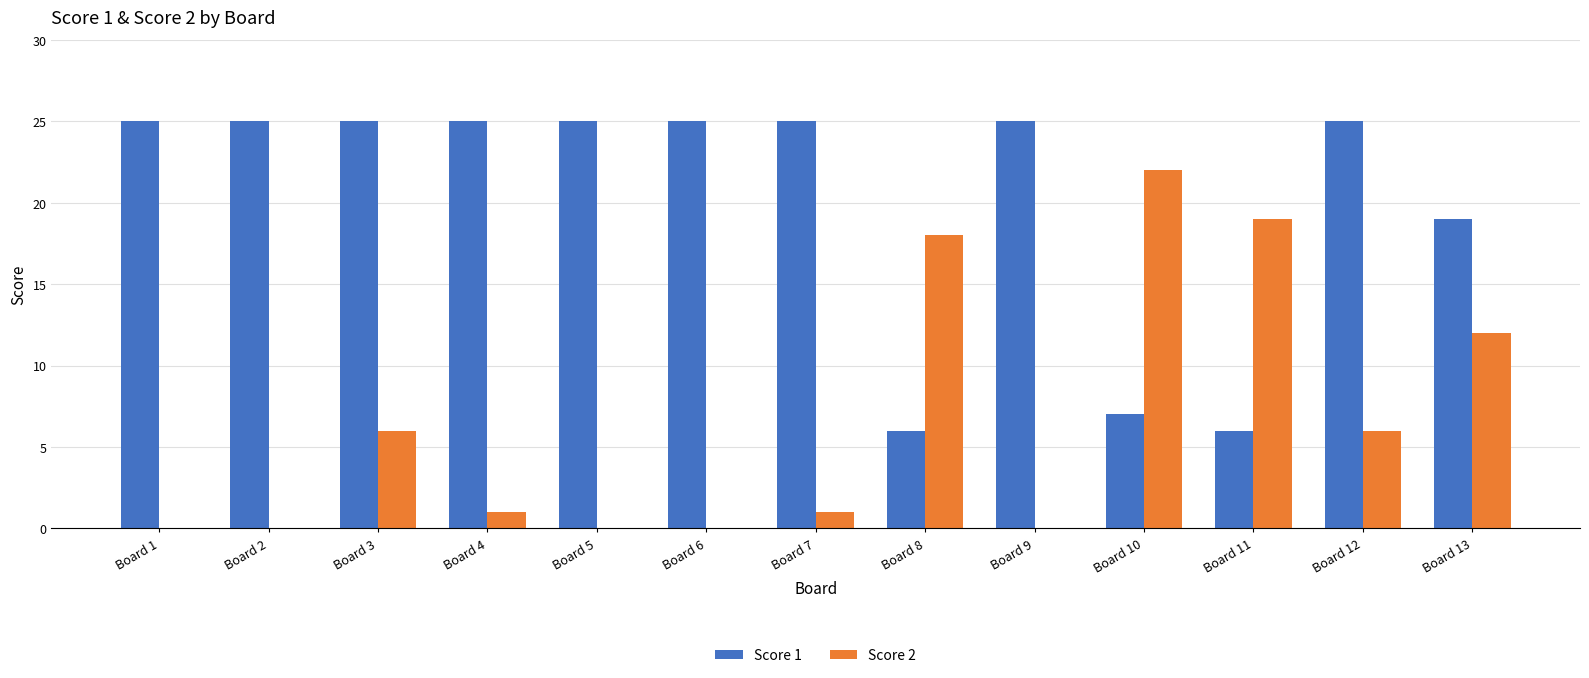

What are all the series names shown in the legend?

Score 1, Score 2